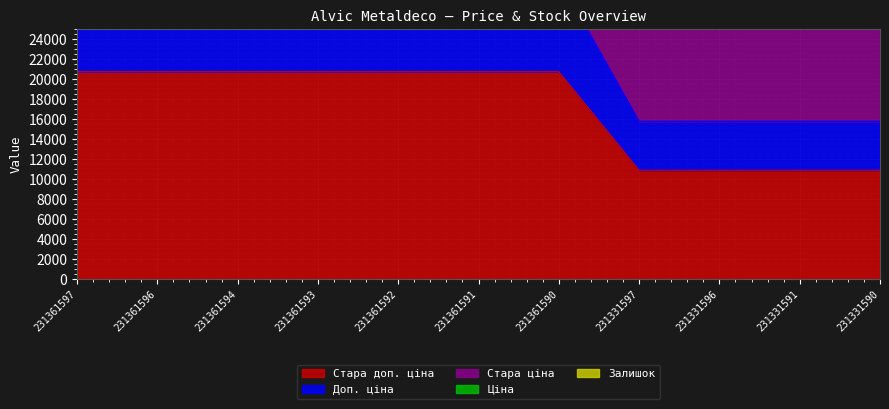

What is the difference between the Ціна values at 231361594 and 231331591?

1362.5